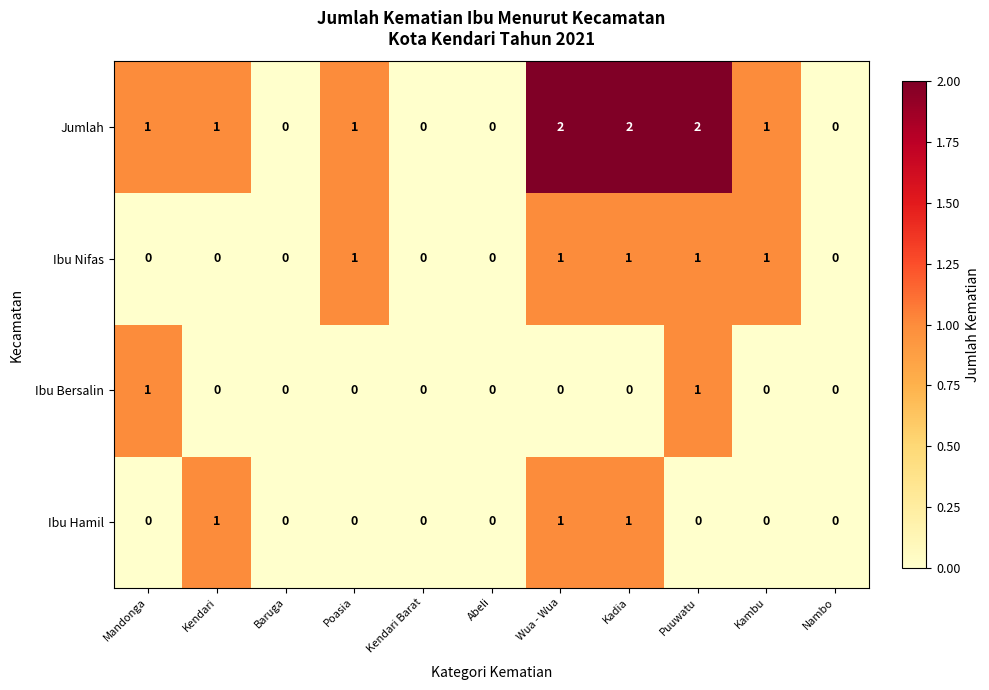

How many data points does each series have?

11